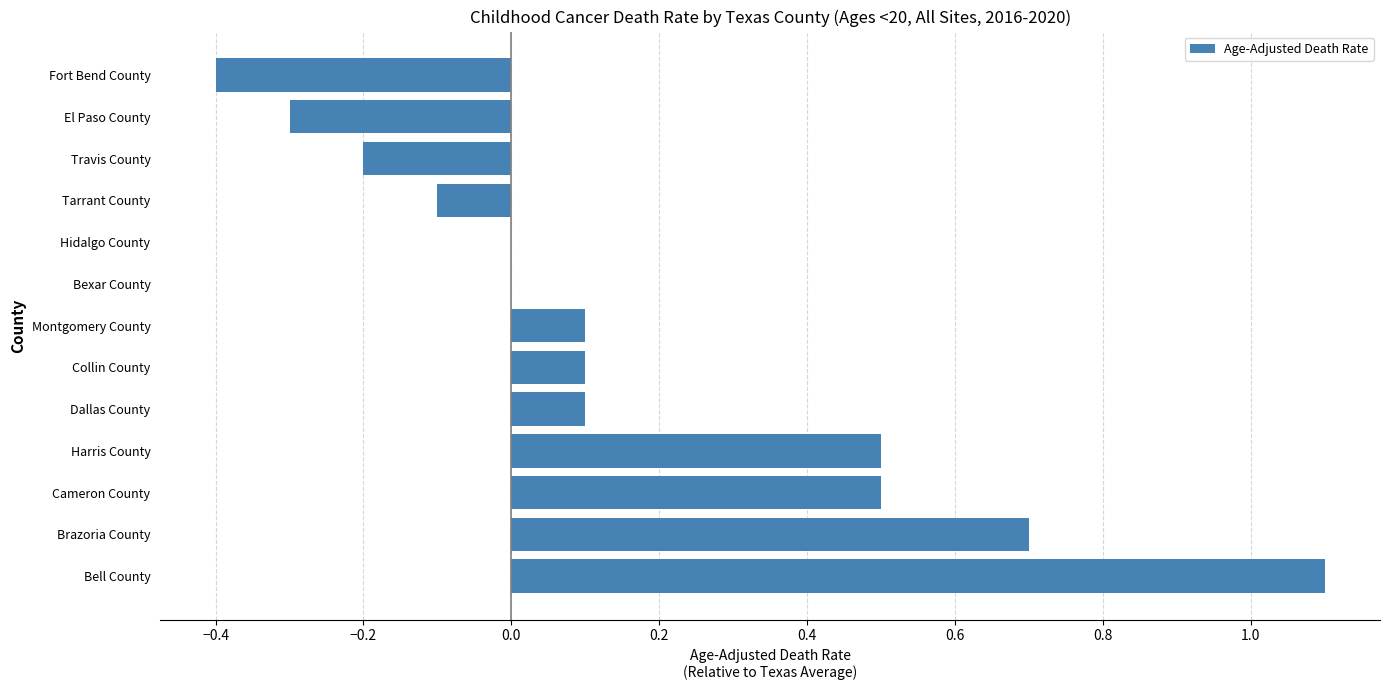

The chart shows a value of -0.4 at El Paso County. True or false?

False